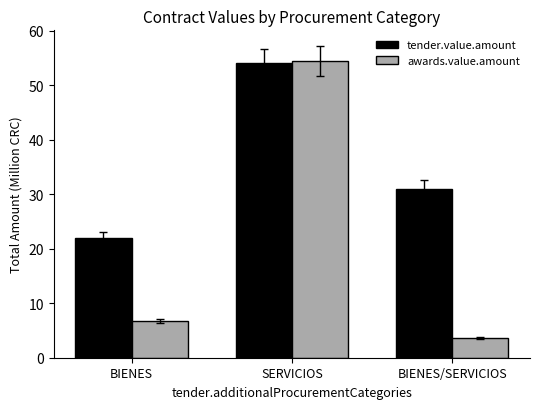

What is the difference between the maximum and second lowest values in the tender.value.amount series?

23.0